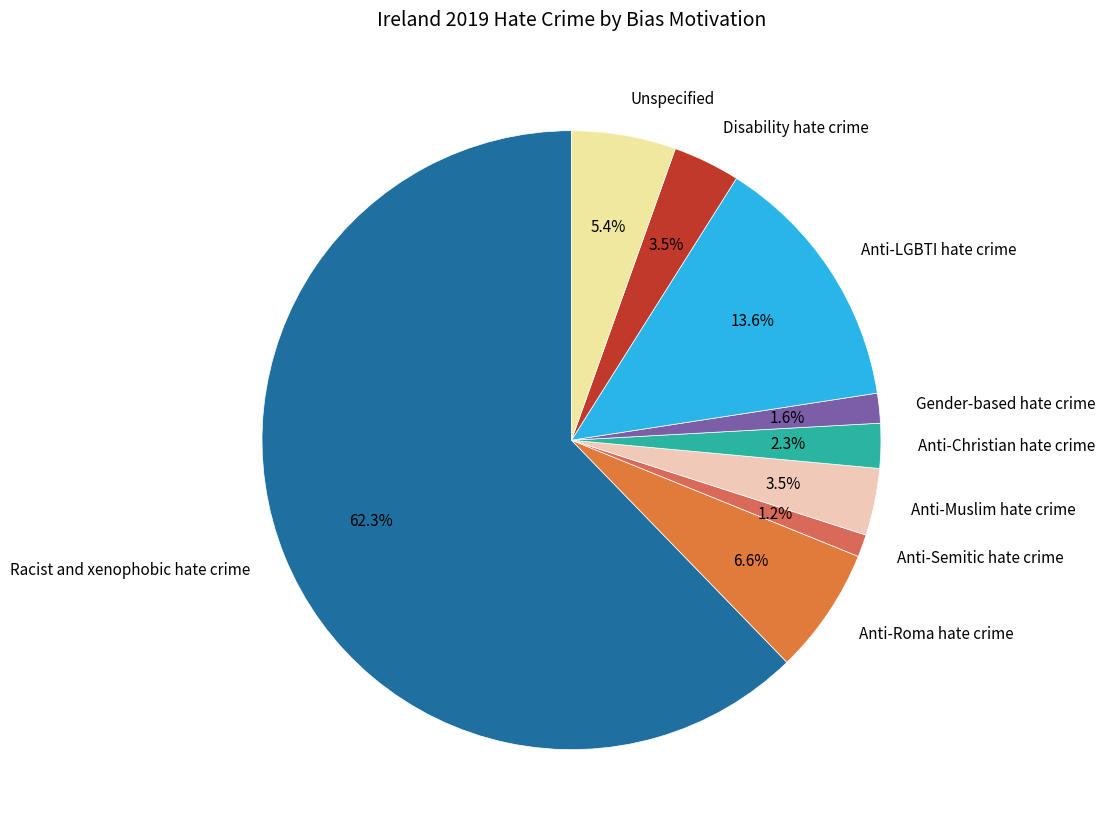

Which category has the biggest portion of the pie?

Racist and xenophobic hate crime